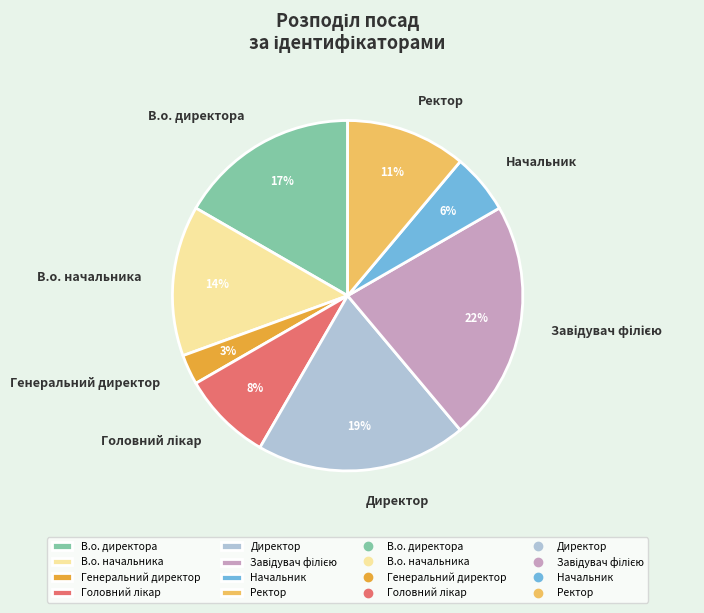

To the nearest percent, what is the difference between the largest and smallest slice percentages?

19%